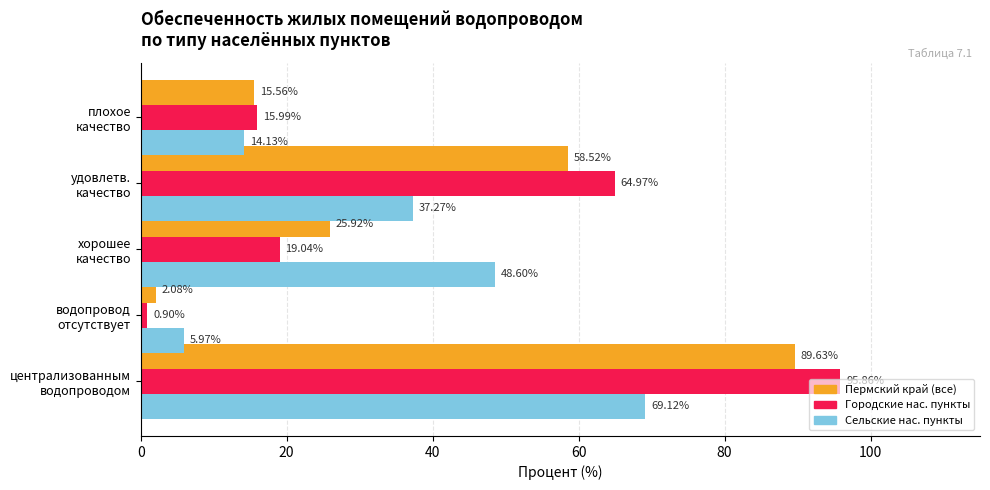

Rank the series by their maximum value, from highest to lowest.

Городские нас. пункты, Пермский край (все), Сельские нас. пункты